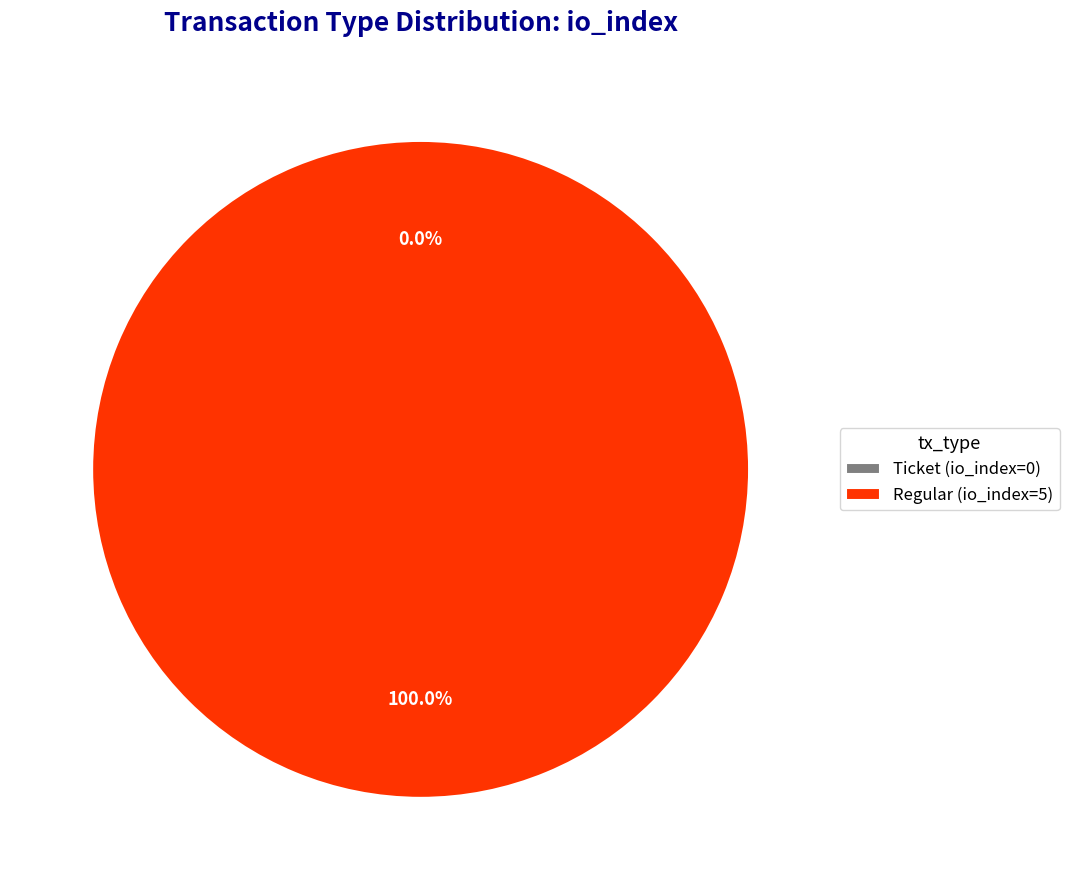

Count the number of slices in the pie.

2